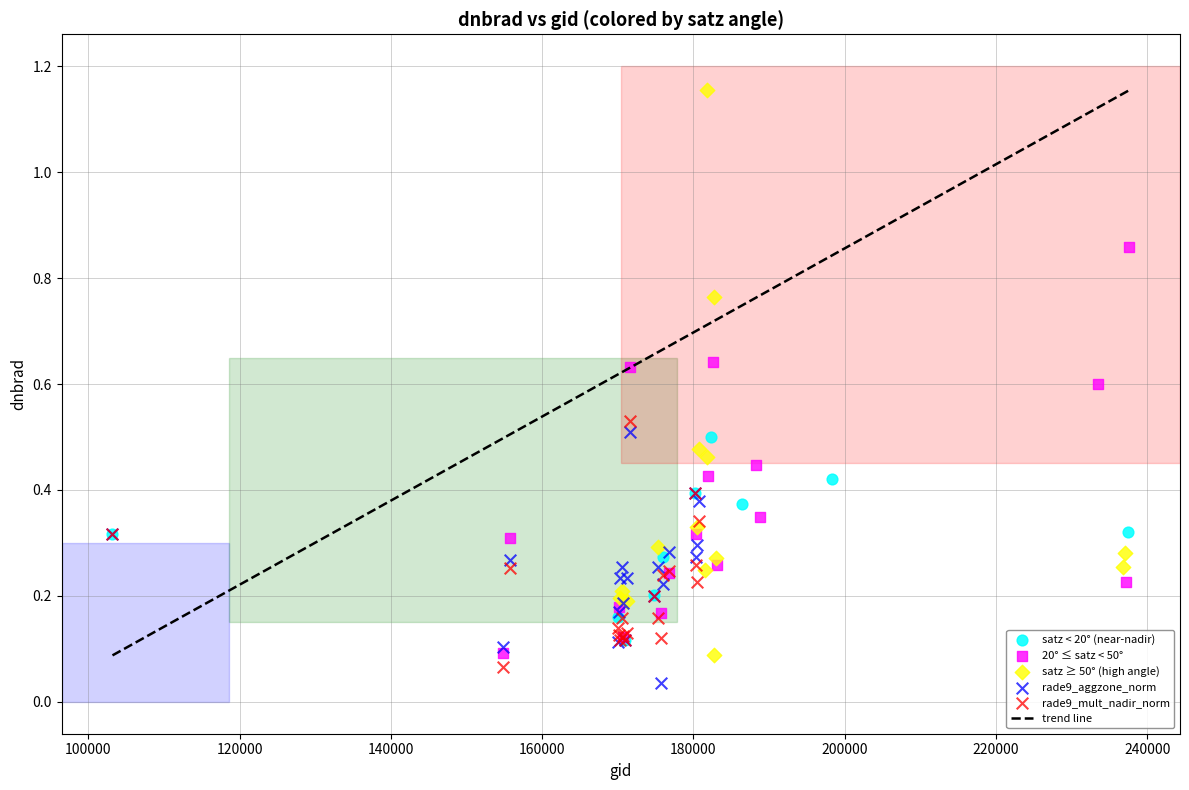

Which series has the largest Y range (max minus min)?

satz ≥ 50° (high angle)